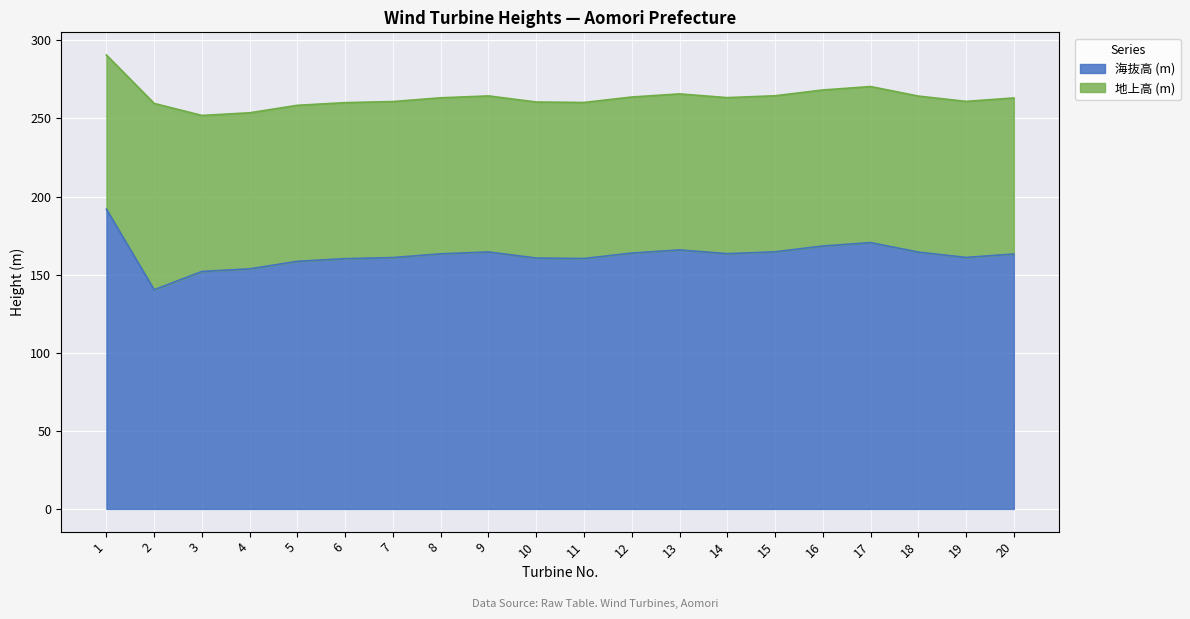

How many data points are above 163?

11